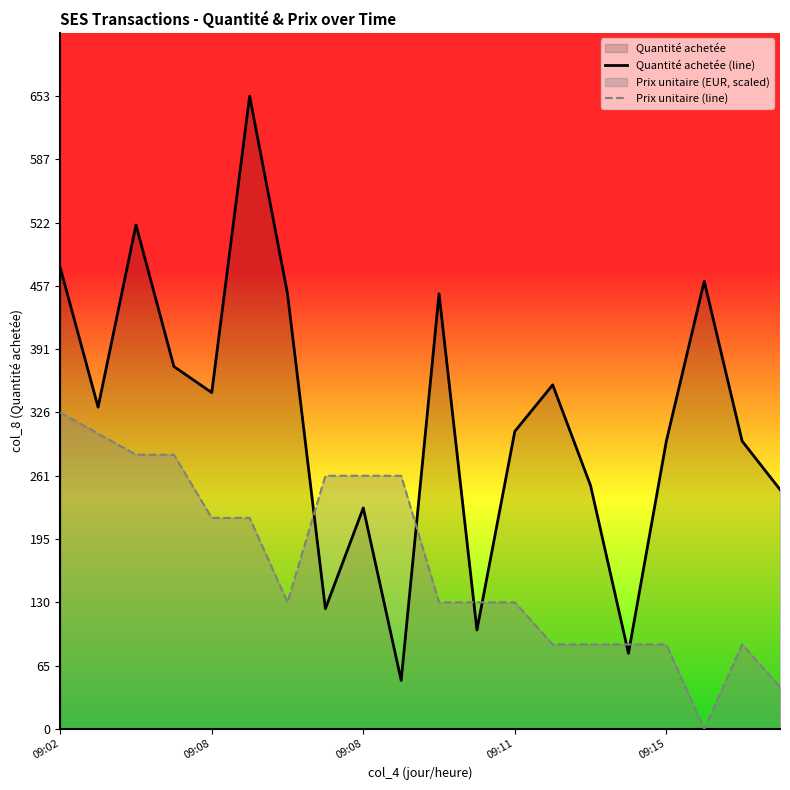

At 9, list the series in order from smallest to largest.

Quantité achetée (line), Prix unitaire (line)